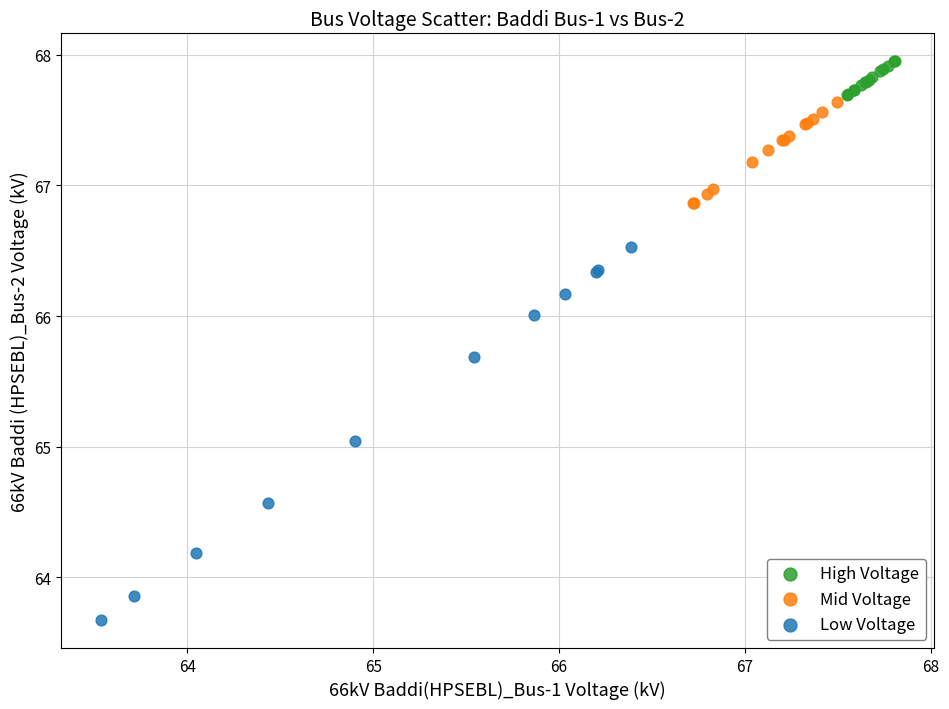

What are all the series names shown in the legend?

High Voltage, Mid Voltage, Low Voltage